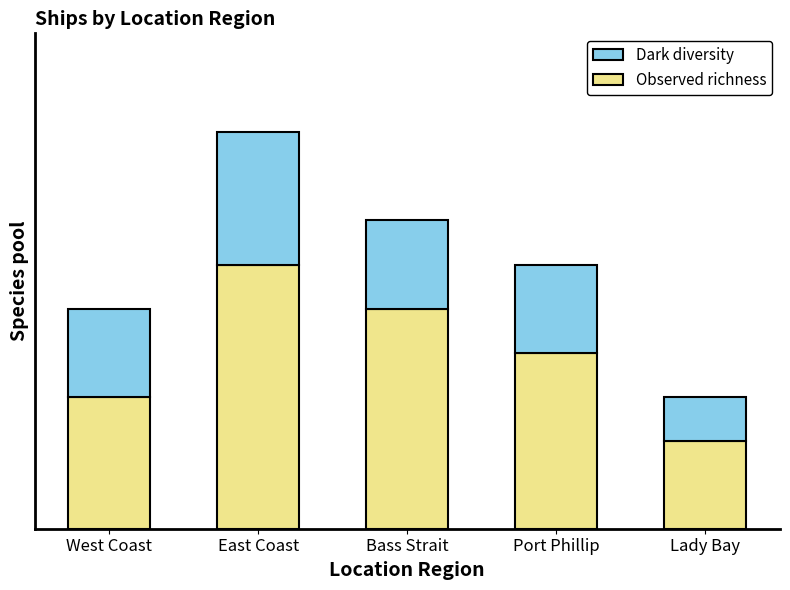

What are all the series names shown in the legend?

Dark diversity, Observed richness